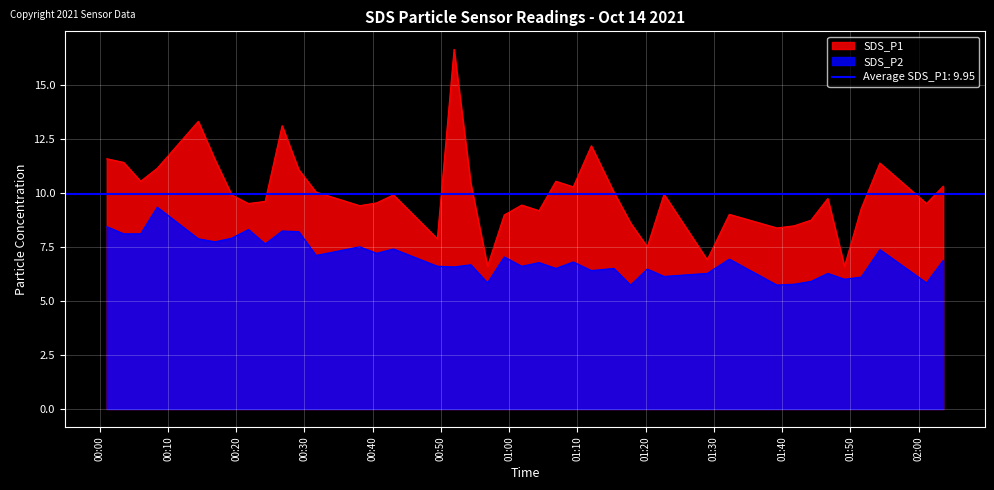

What is the total value across all series at 2021/10/14 02:03:36?

17.2